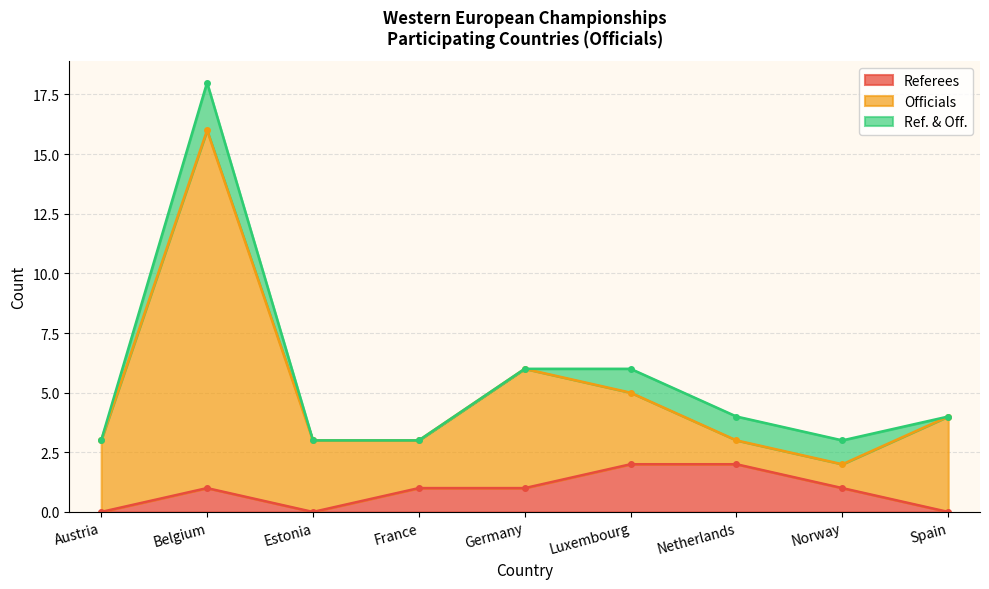

True or false: Referees and Officials cross at least once.

False